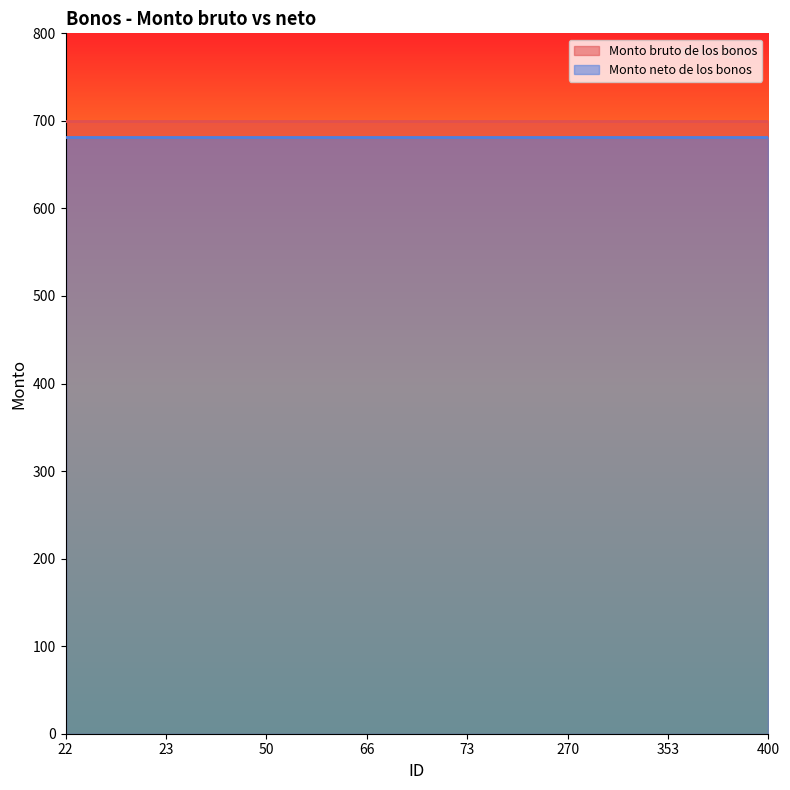

What is the value of the Monto bruto de los bonos point at the 5th from the left?

700.0